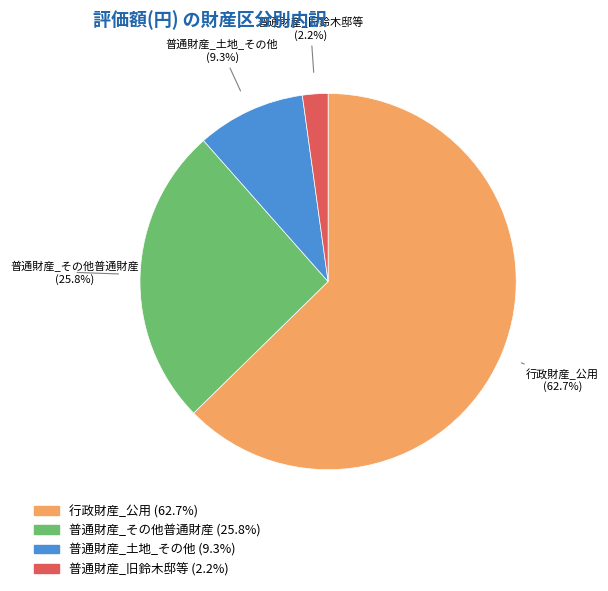

Which slice is the largest?

行政財産_公用